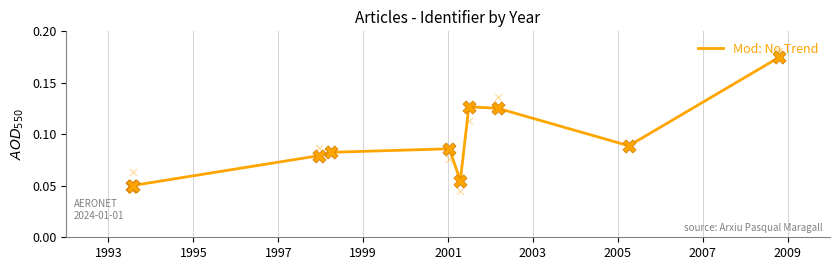

Between 2009 and 1997, which is larger?

2009